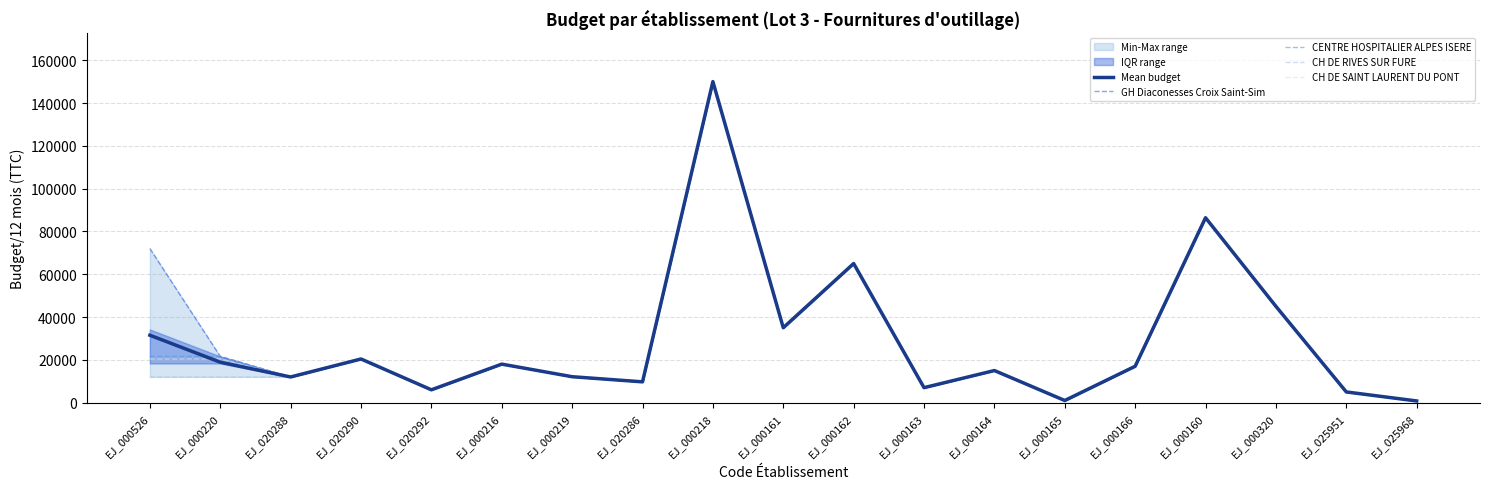

The Mean budget series shows 9720 at EJ_020286. True or false?

True